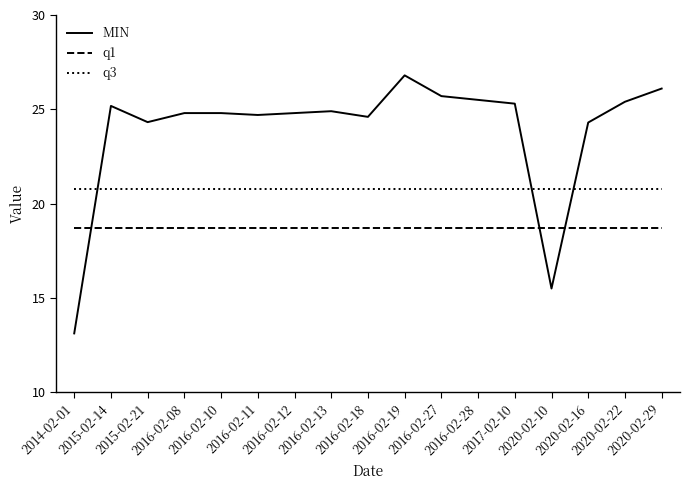

The value of MIN at 2015-02-21 is 24.3. True or false?

True